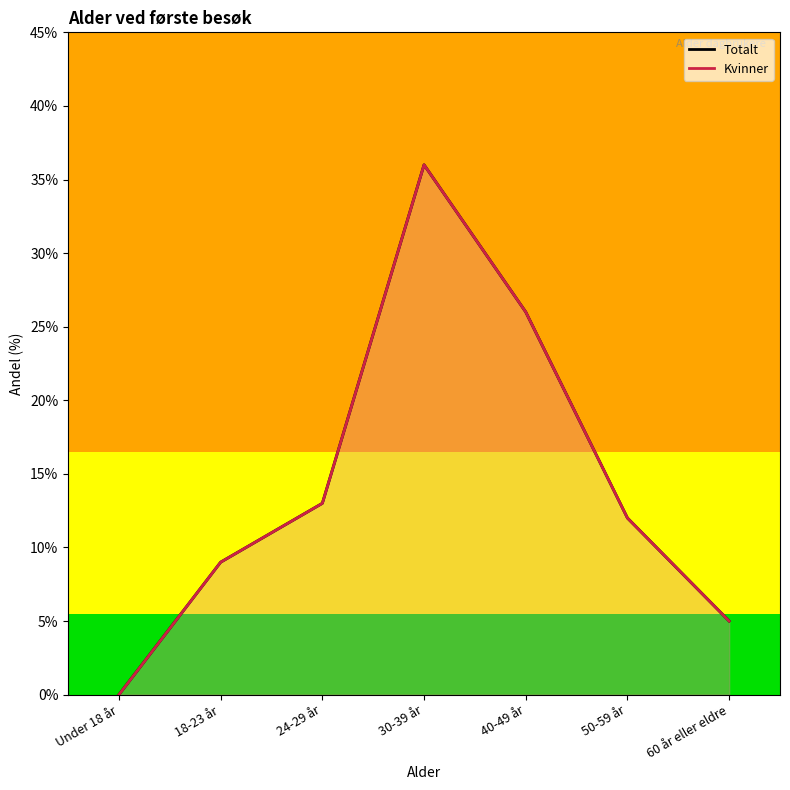

Rank the categories by Totalt value from highest to lowest.

30-39 år, 40-49 år, 24-29 år, 50-59 år, 18-23 år, 60 år eller eldre, Under 18 år